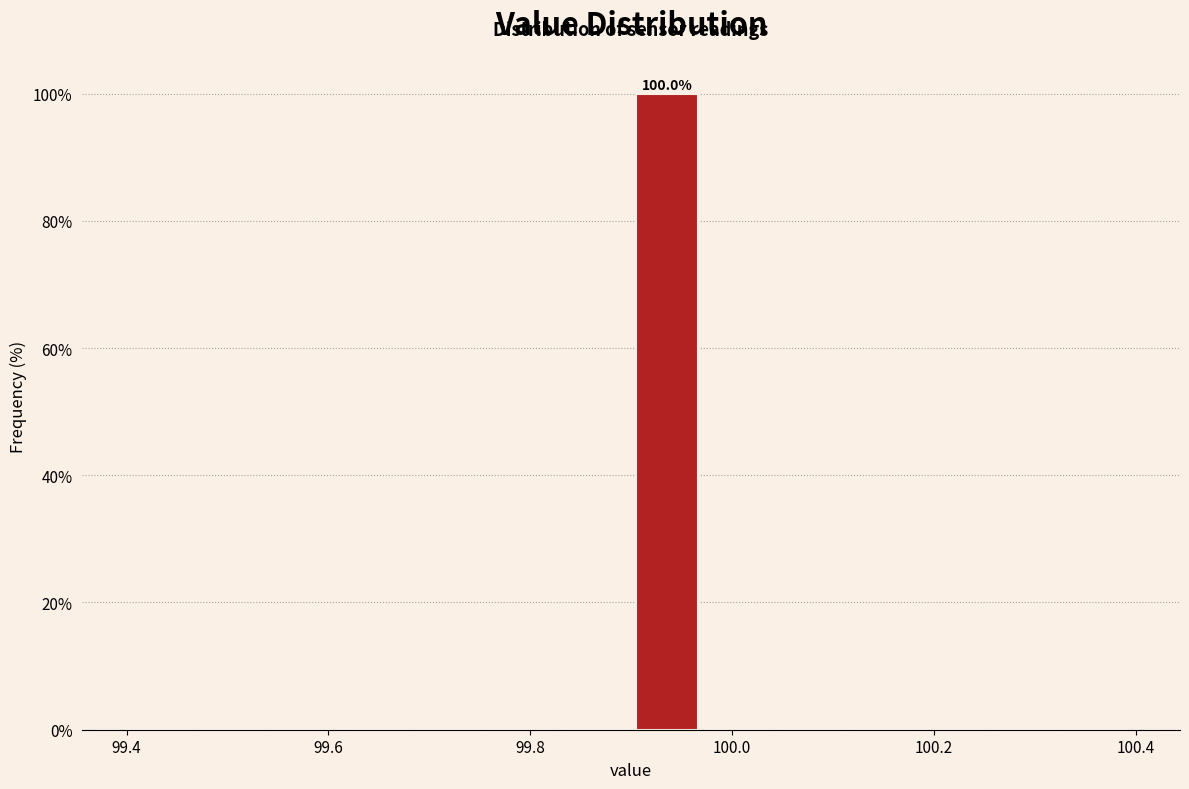

Read against the x-axis, roughly where is the centre of the tallest bar?

99.94